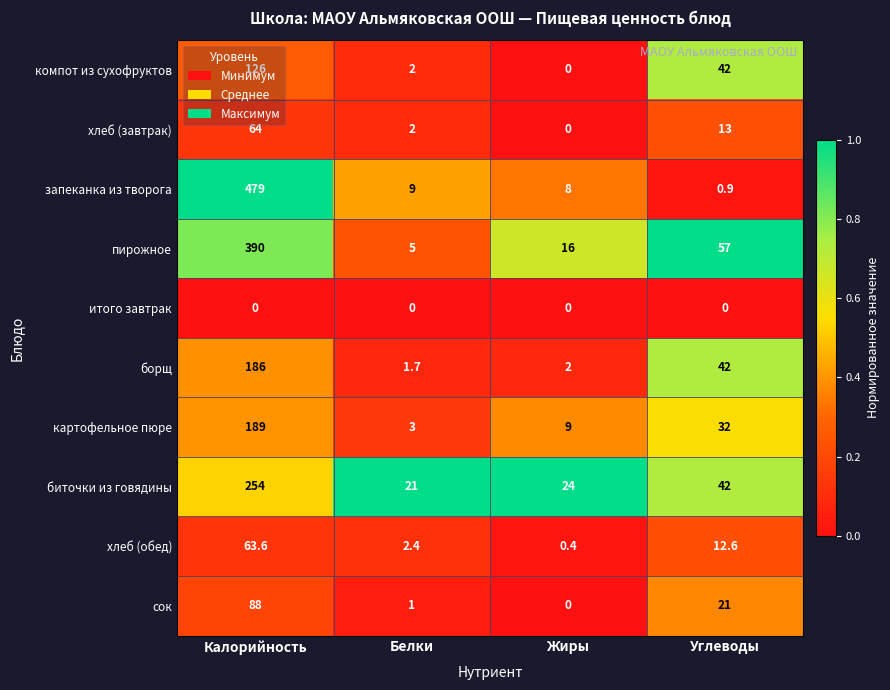

At which label is хлеб (обед) closest to 32?

Углеводы